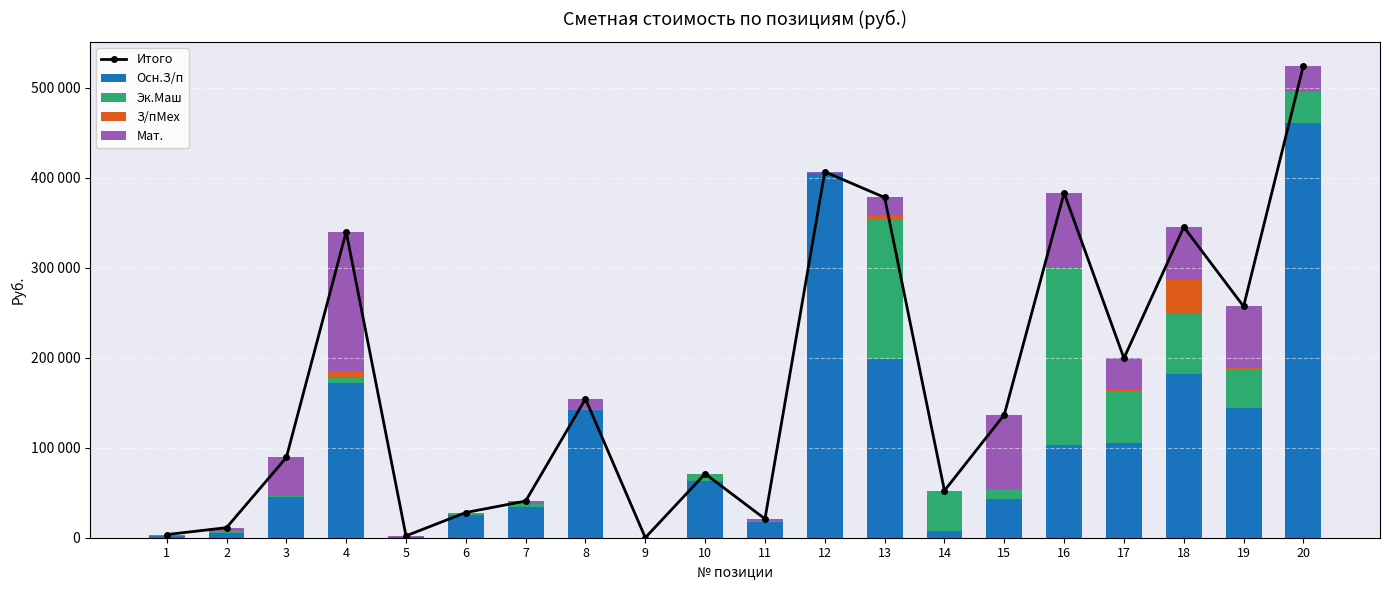

Reading left to right, transcribe all the data shown in this chart.

Итого: 3472	11197	89163	340090	2065	28019	40737	154328	62	71103	20933	406698	378177	52325	136729	383083	199533	345293	257141	524822
Осн.З/п: 1736	5674	44949	171658	1041	25016	34232	142107	31	63052	17739	404949	199040	7369	43357	103536	105017	181732	144460	460775
Эк.Маш: 975	1318	1265	5925	82	2207	3313	1277	30	8051	665	957	154175	44398	10318	196177	58479	66433	43488	34100
З/пМех: 761	263	1728	7811	44	20	72	78	0	0	0	3	5216	129	44	477	195	38166	446	528
Мат.: 0	3942	41221	154696	898	776	3120	10866	1	0	2529	789	19746	429	83010	82893	35842	58962	68747	29419